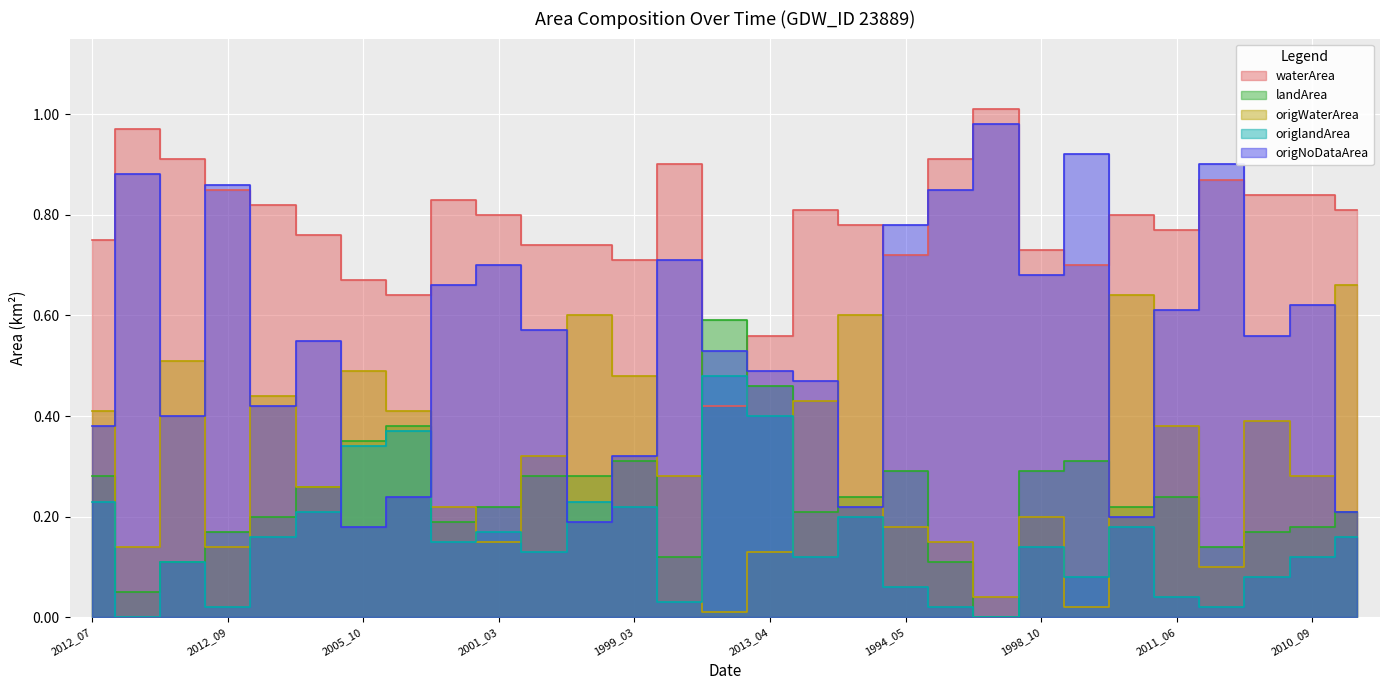

How many series are shown in this chart?

5